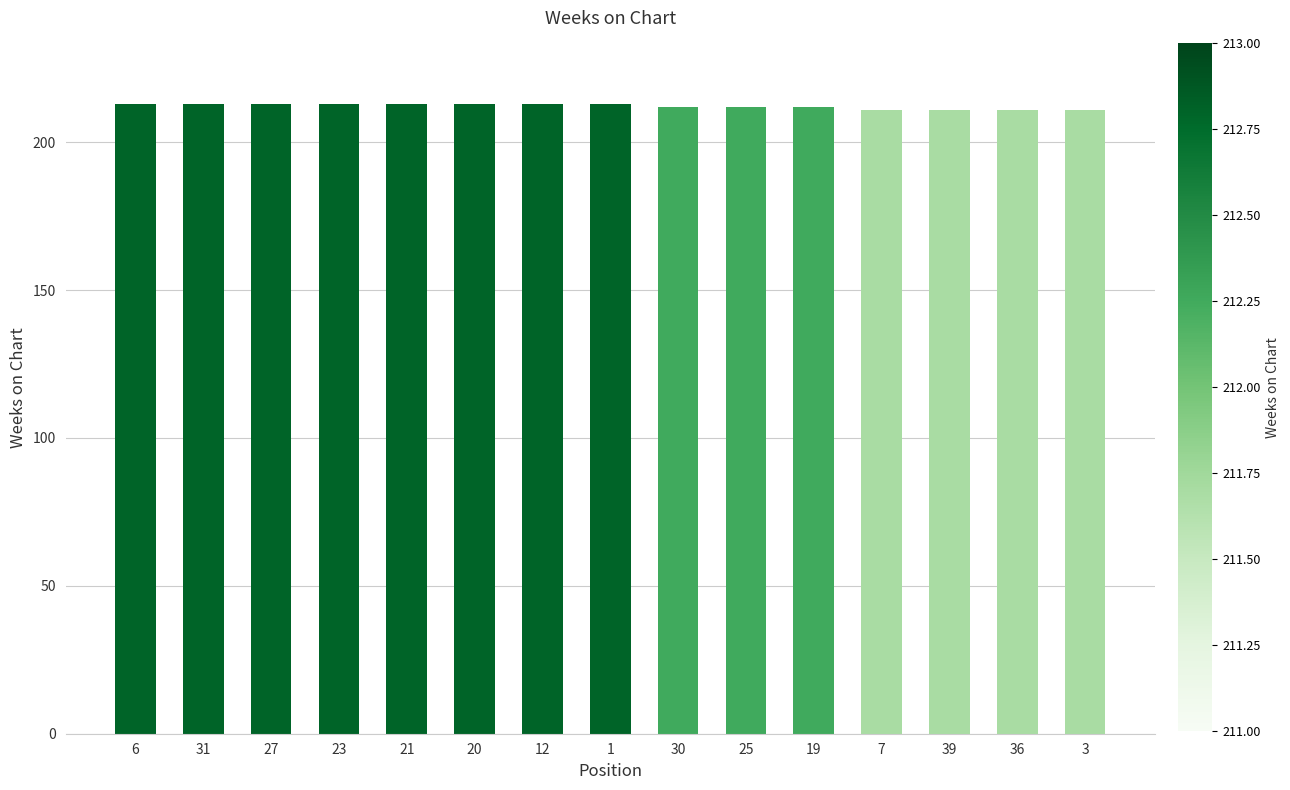

What is the change in value from 20 to 19?

-1